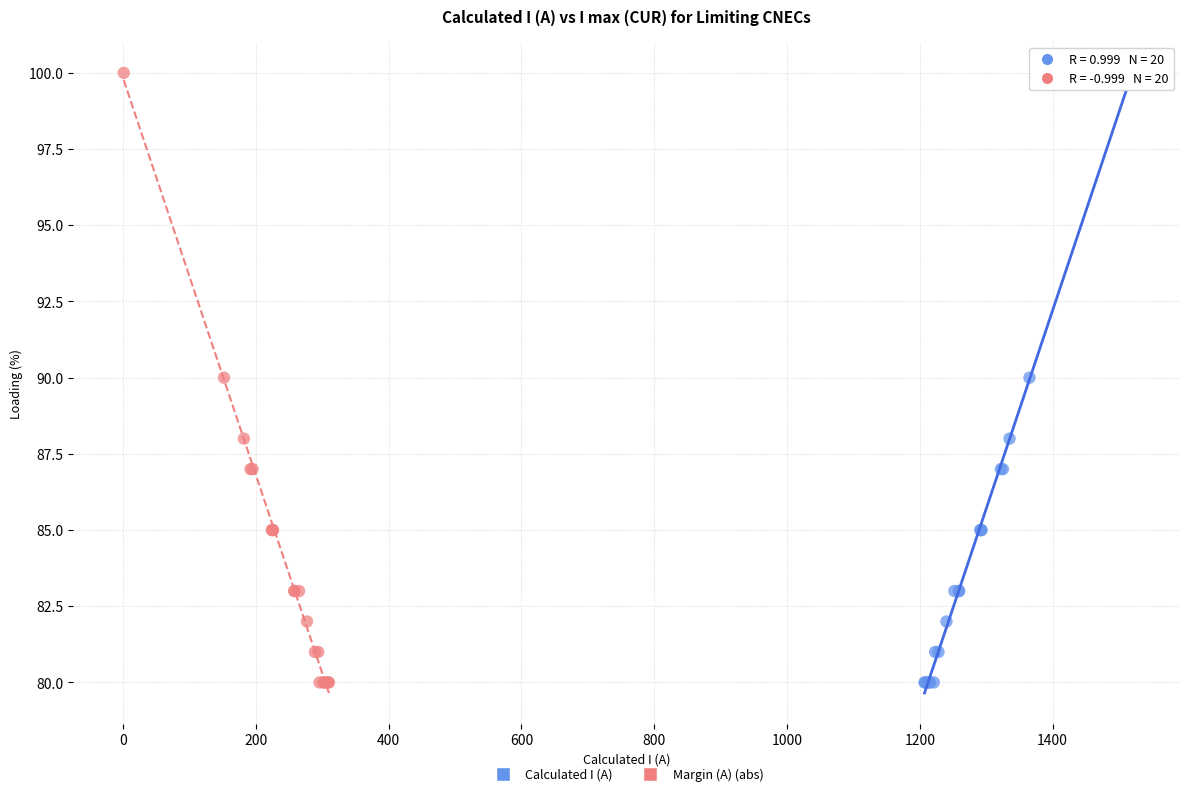

What are all the series names shown in the legend?

Calculated I (A), Margin (A) (abs)